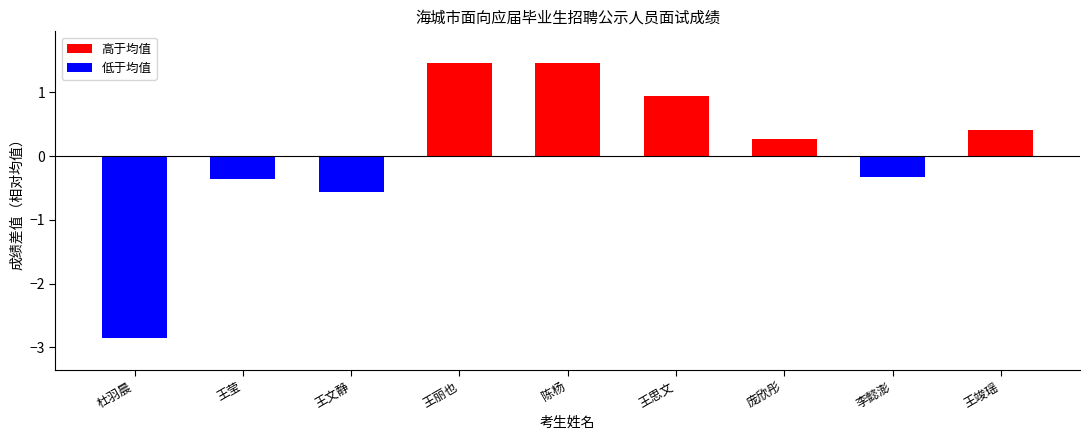

Which has a higher value, 王丽也 or 李懿澎?

王丽也